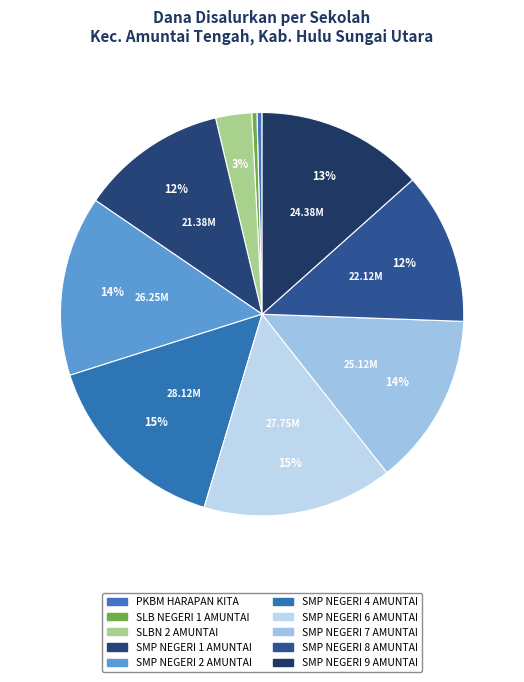

Count the number of slices in the pie.

10